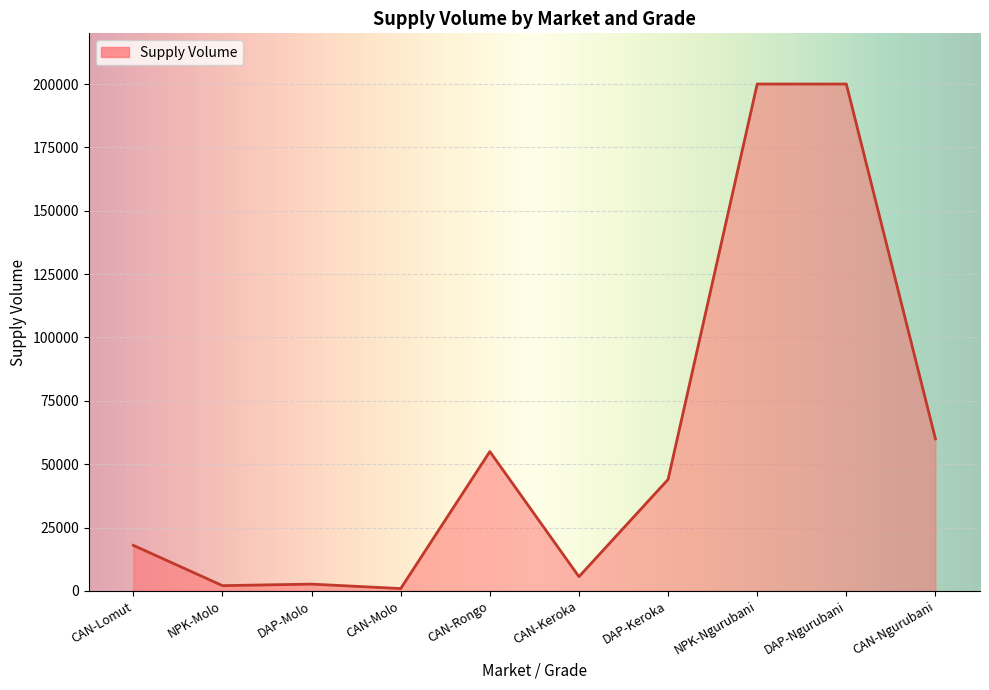

Between CAN-Rongo and NPK-Ngurubani, which is larger?

NPK-Ngurubani